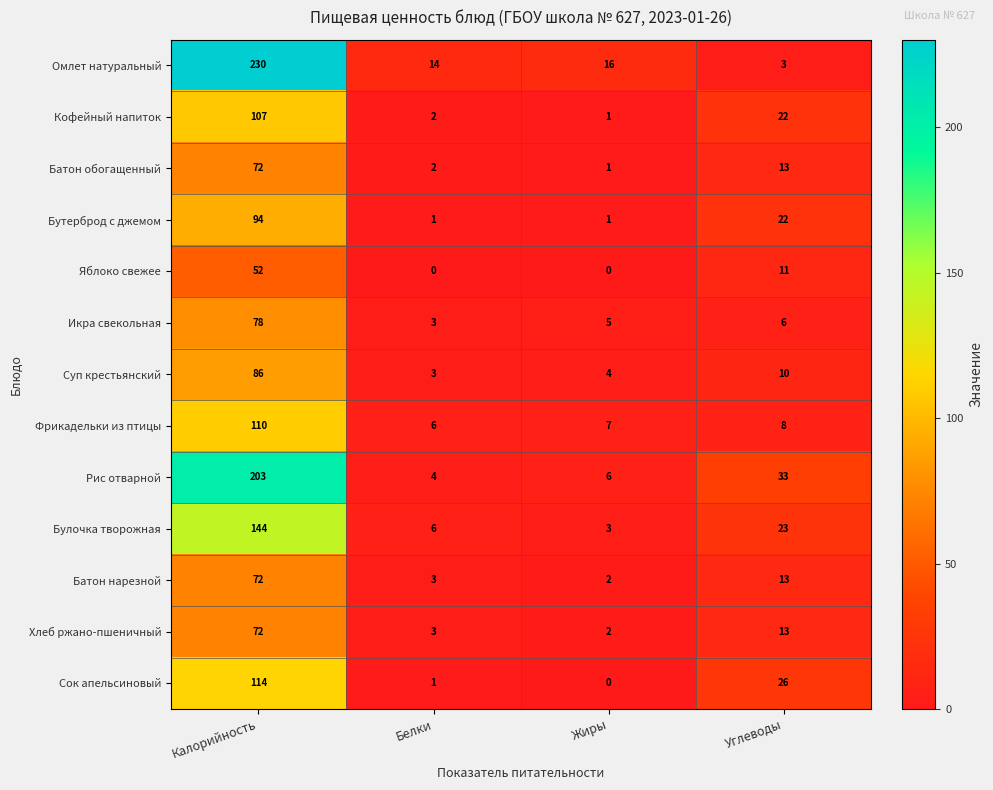

What is the maximum value shown in the chart?

230